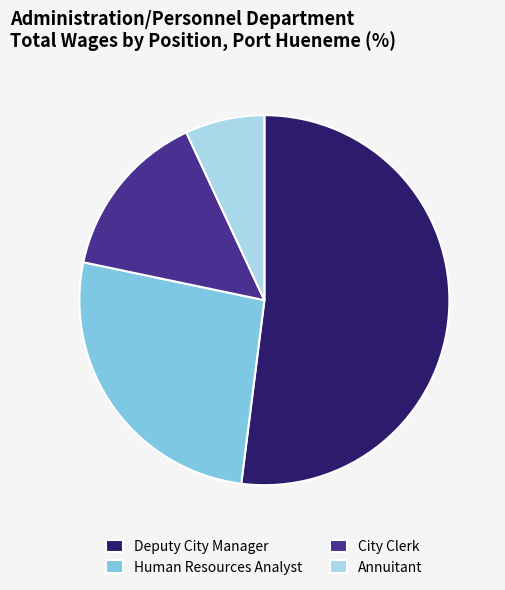

Do Deputy City Manager and Human Resources Analyst together represent more than half of the pie?

Yes